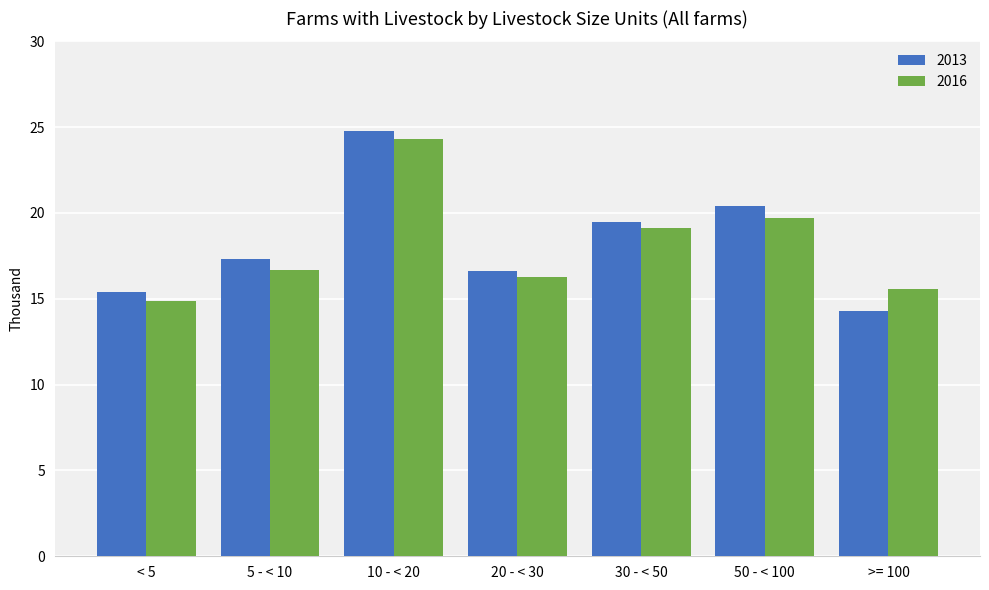

What is the total value across all series at 10 - < 20?

49.1